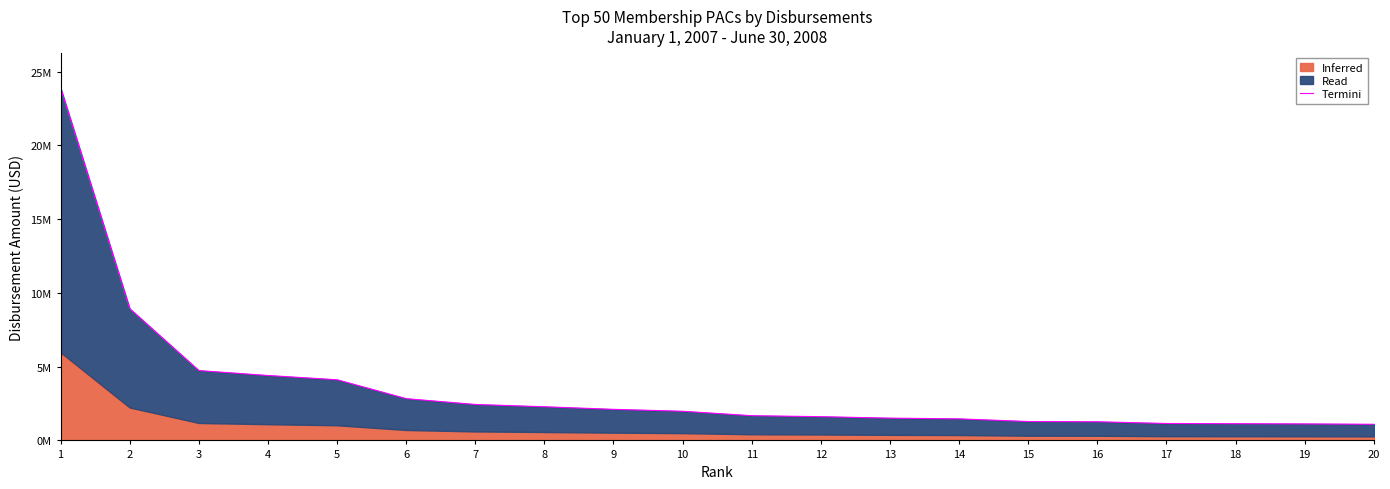

True or false: the data has more than 0 interior local peaks.

False